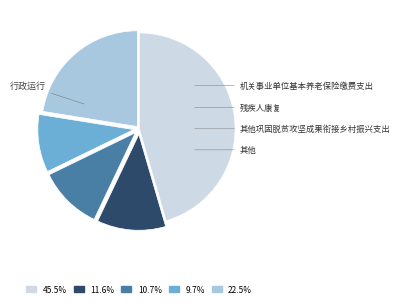

Does any single category account for the majority?

No